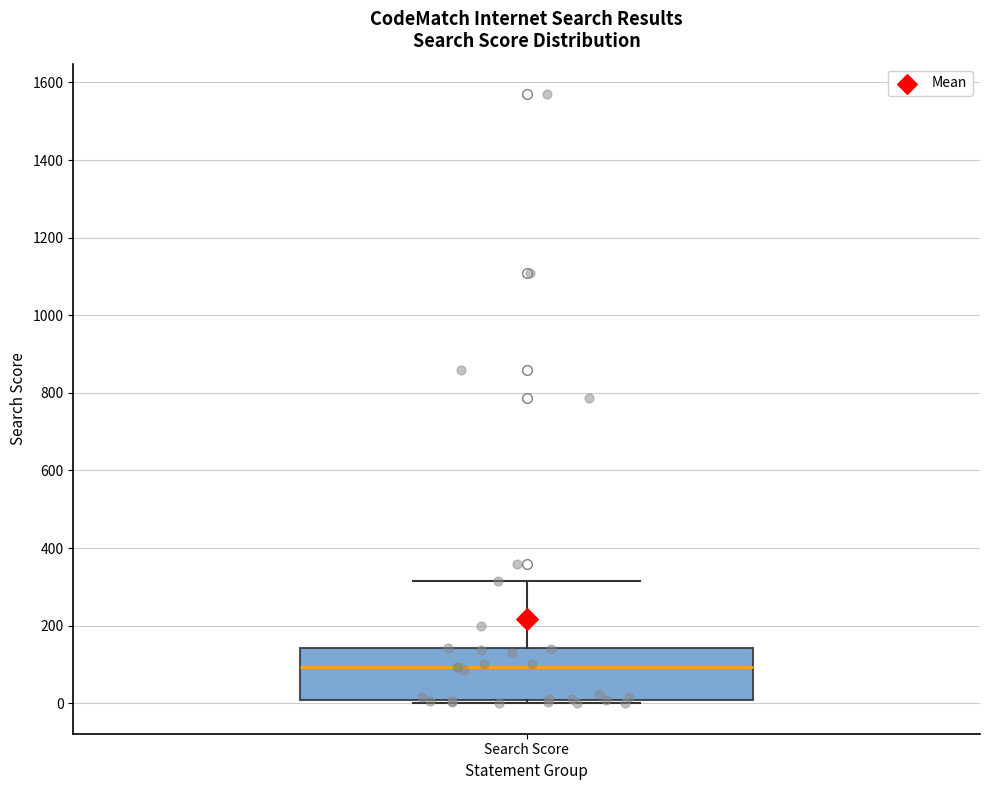

Where does the upper whisker of the box for Search Score end on the y-axis? The values are not printed on the chart, so give them approximately, as read against the axis.

320